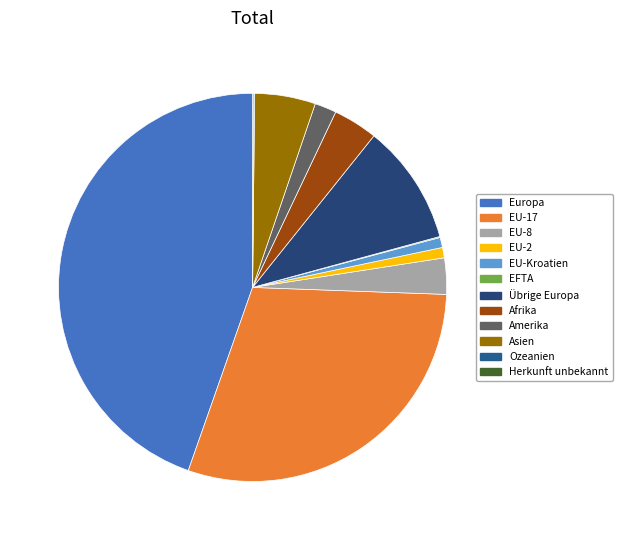

To the nearest percent, what is the combined percentage of Amerika and Europa?

46%